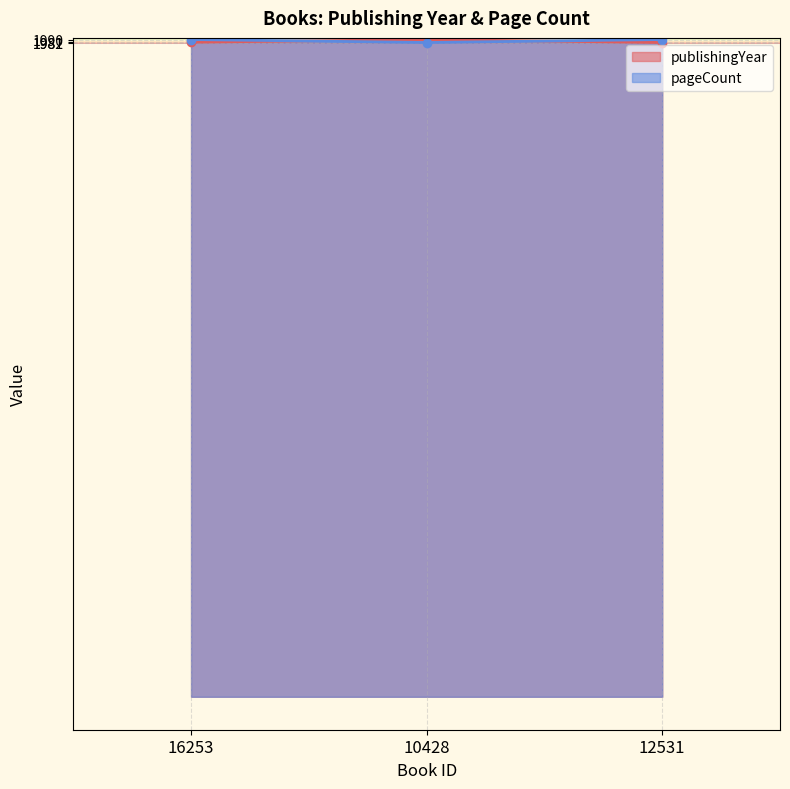

True or false: publishingYear has a value of 1297 at 10428.

False